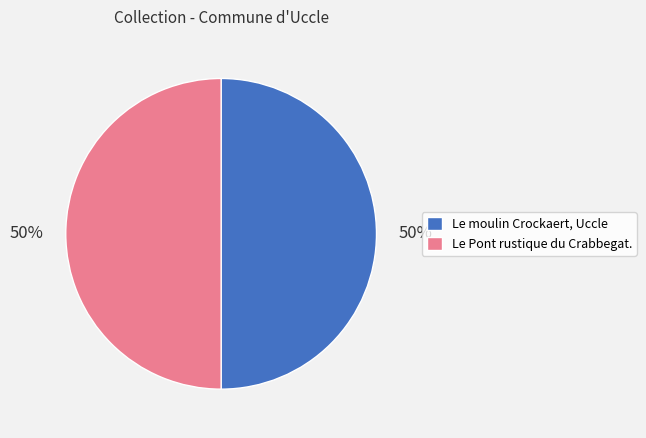

The Le moulin Crockaert, Uccle slice represents 64% of the pie. True or false?

False